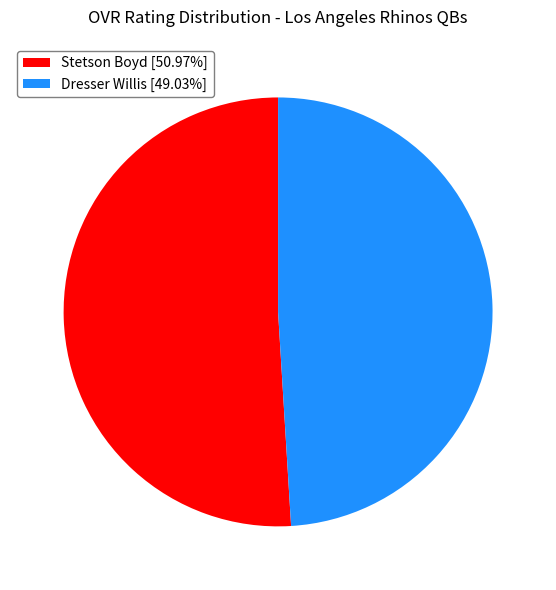

Is the sum of Dresser Willis [49.03%] and Stetson Boyd [50.97%] greater than half?

Yes